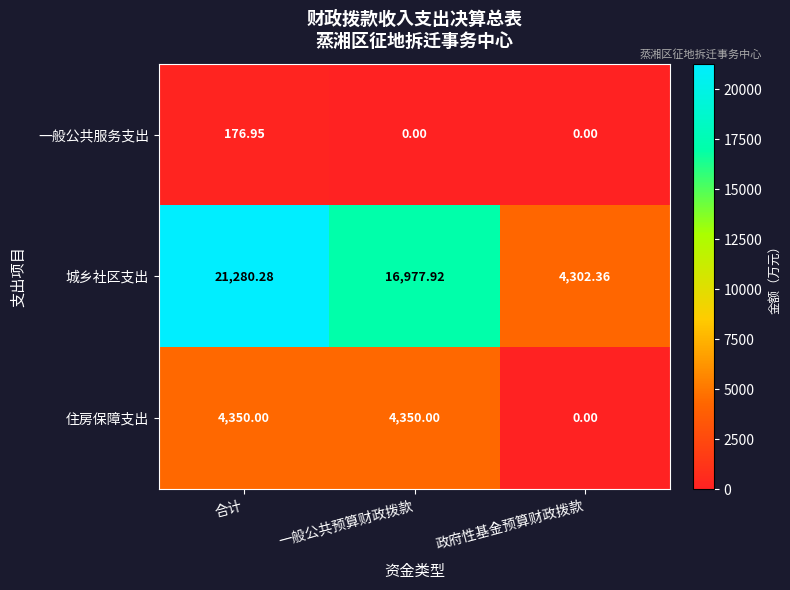

Which category has the highest value in the 城乡社区支出 series?

合计